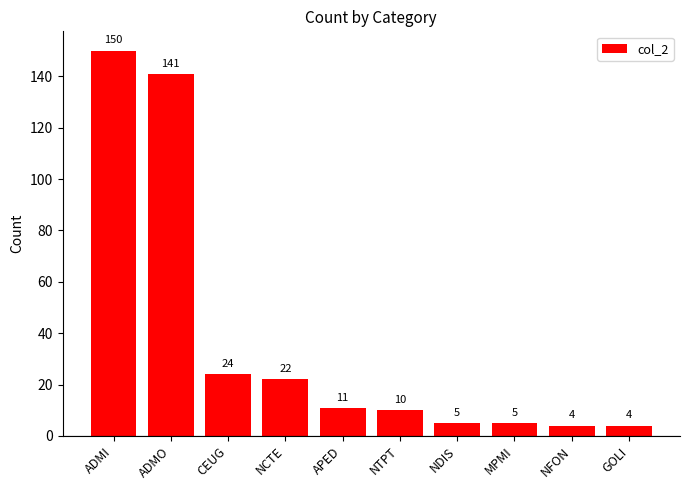

What is the maximum value shown in the chart?

150